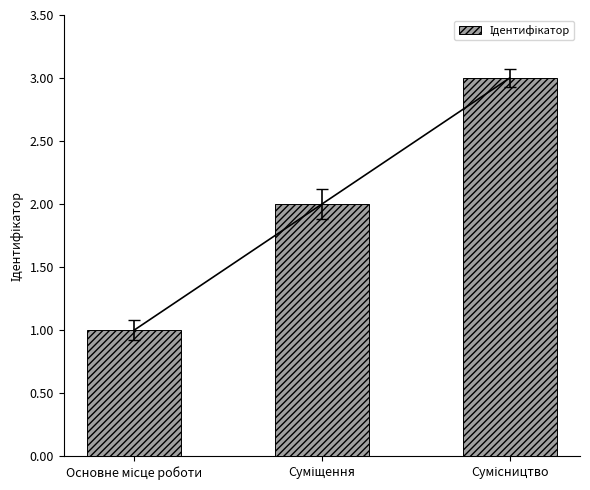

Where is the data nearest to the value 2?

Суміщення